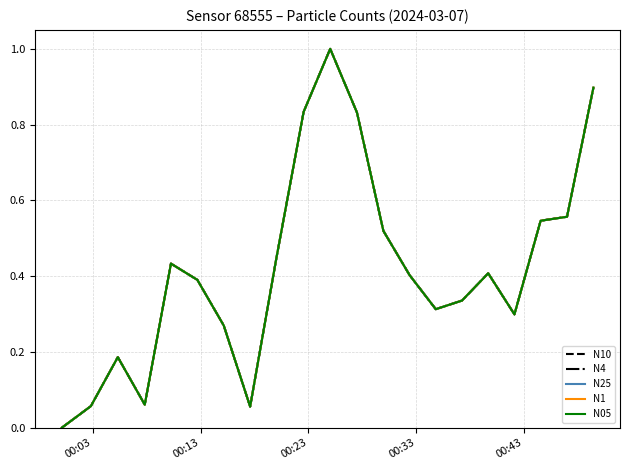

What is the highest value of the N25 series?

1.0